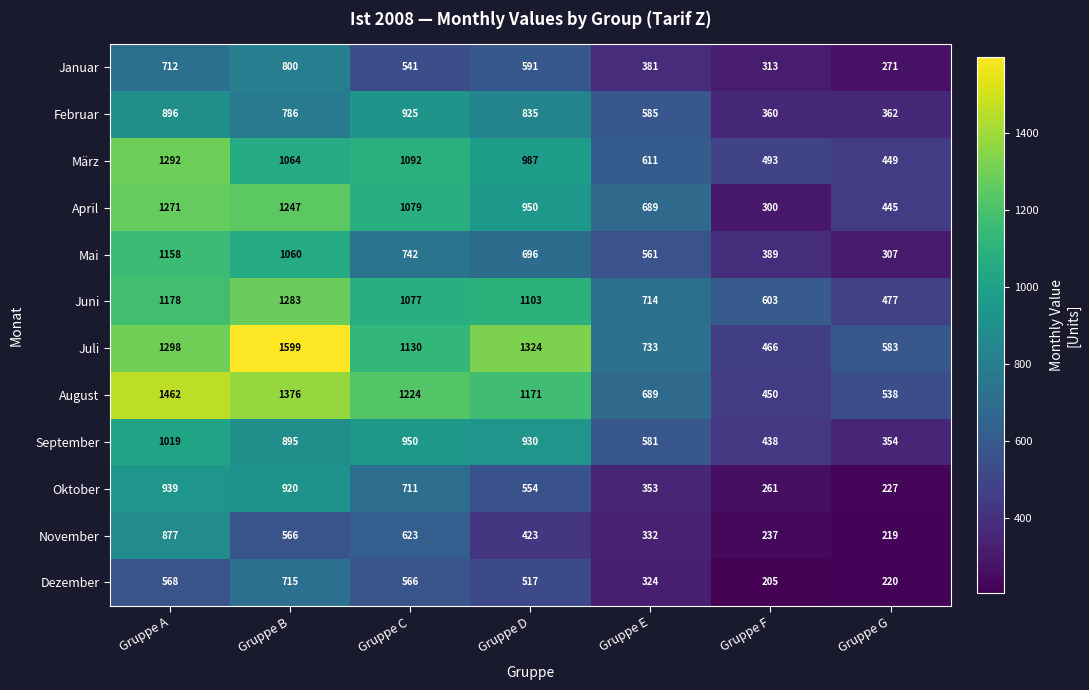

Between Gruppe B and Gruppe G, which series saw the biggest shift?

Juli